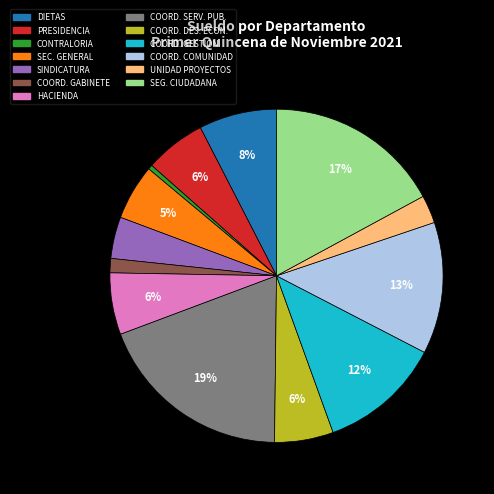

Count the number of slices in the pie.

13